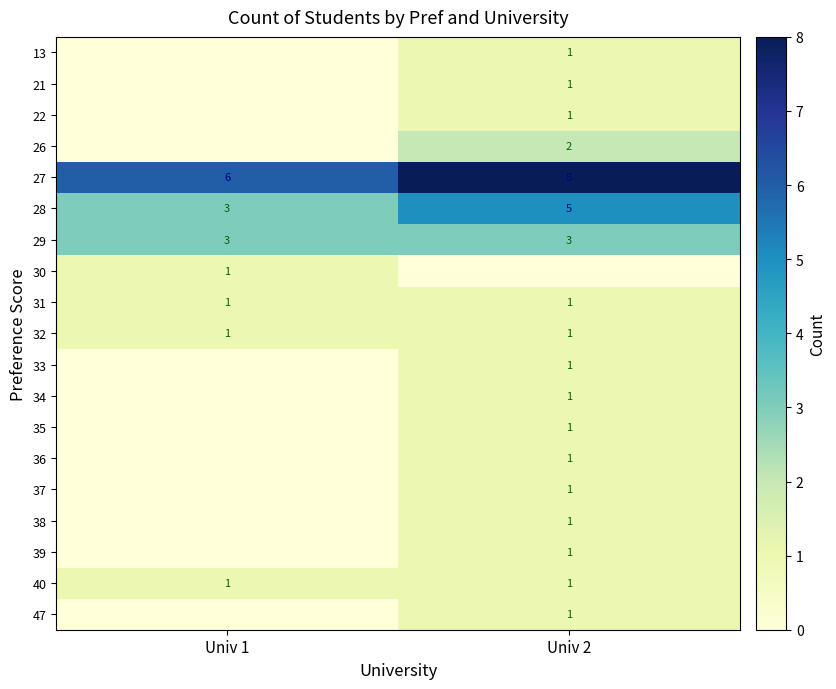

True or false: 33 has a value of 1 at Univ 2.

True